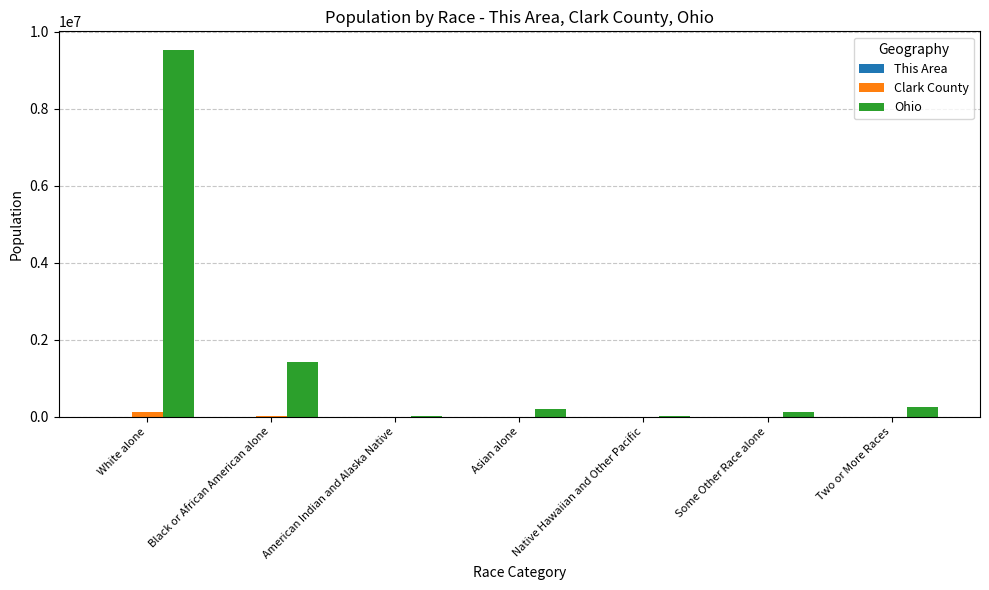

Where is Clark County nearest to the value 59745?

Black or African American alone